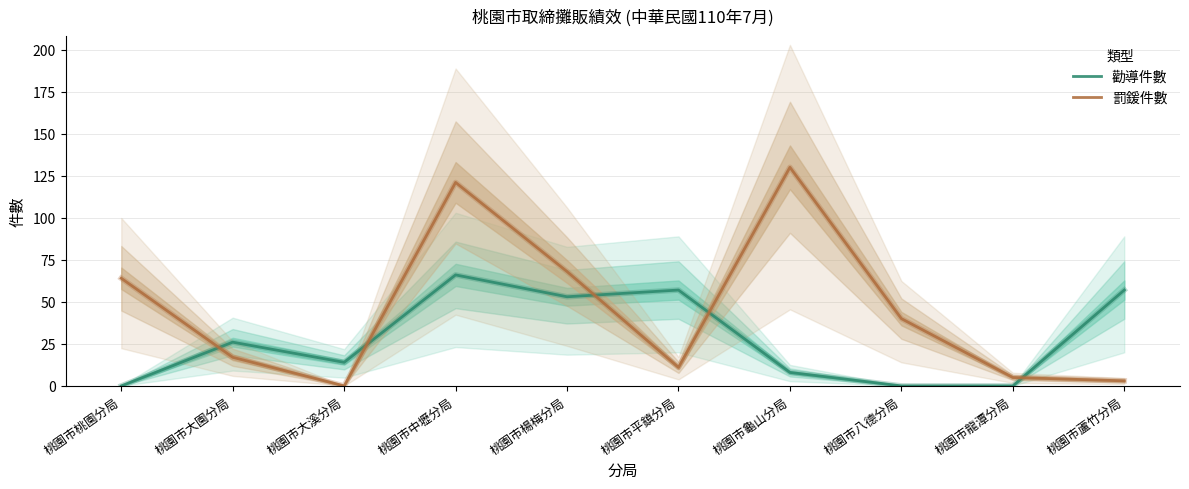

What position from the right is 桃園市蘆竹分局?

1